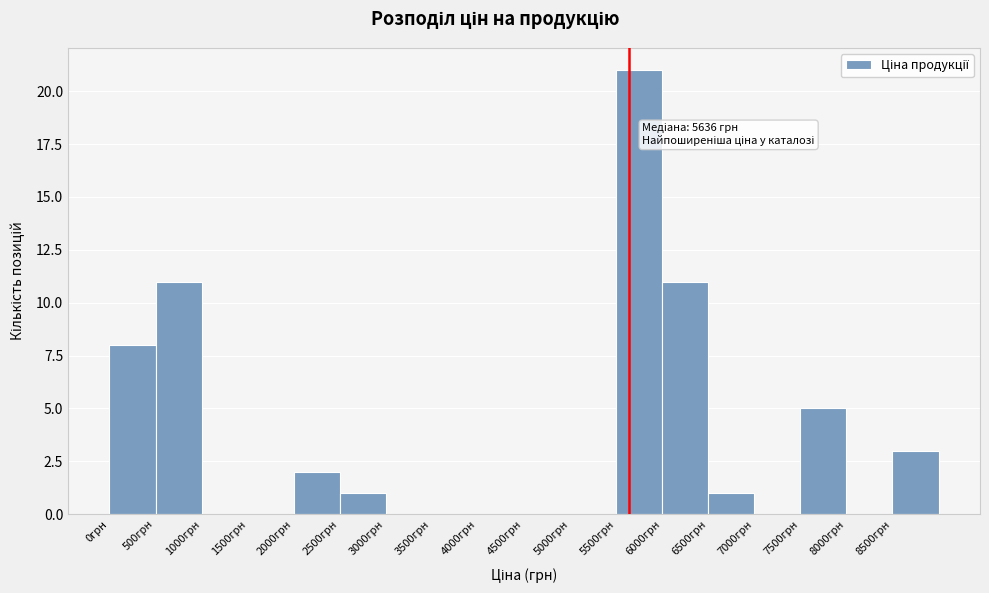

Which range on the x-axis has the tallest bar?

5500 to 6000